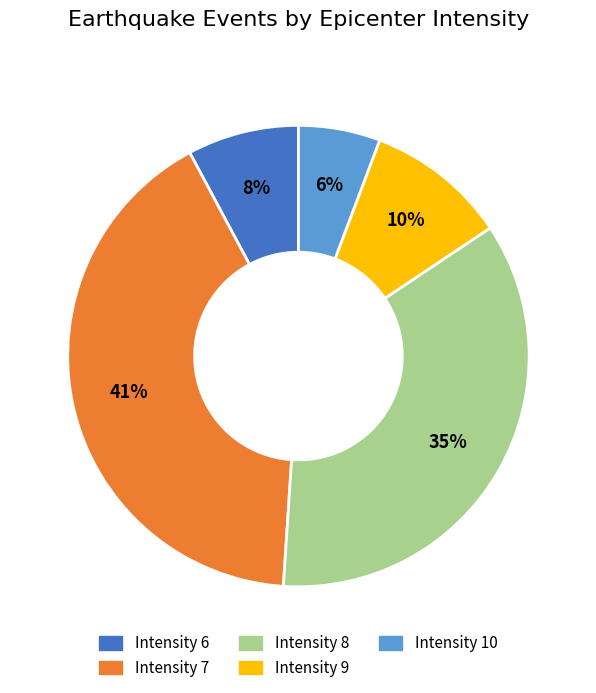

Is it true that Intensity 9 is 15% of the pie?

False